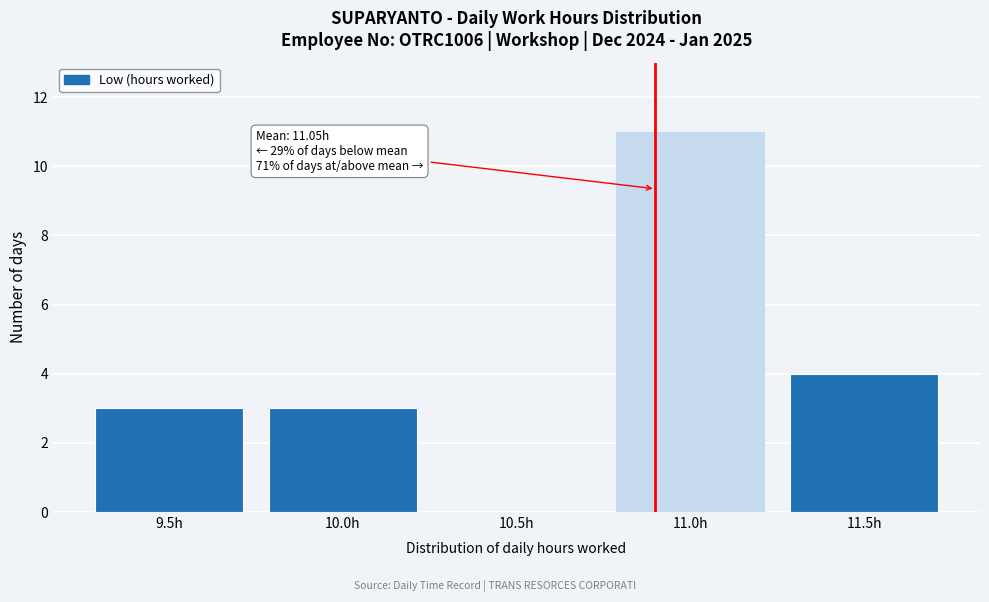

Reading right to left, what are all the values shown in this chart?

11.5h=4	11.0h=11	10.5h=0	10.0h=3	9.5h=3